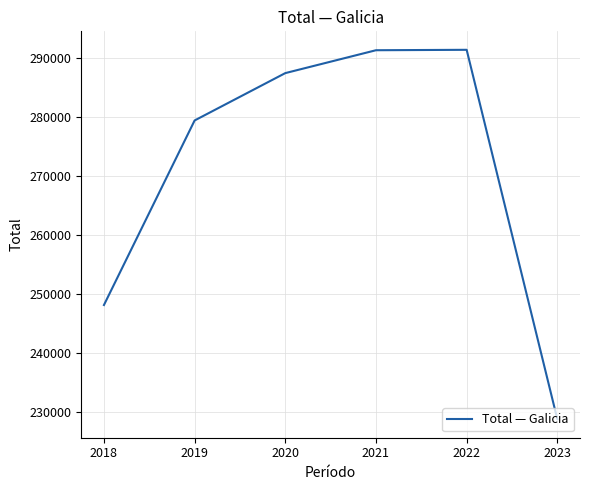

Does the chart have visible grid lines?

Yes